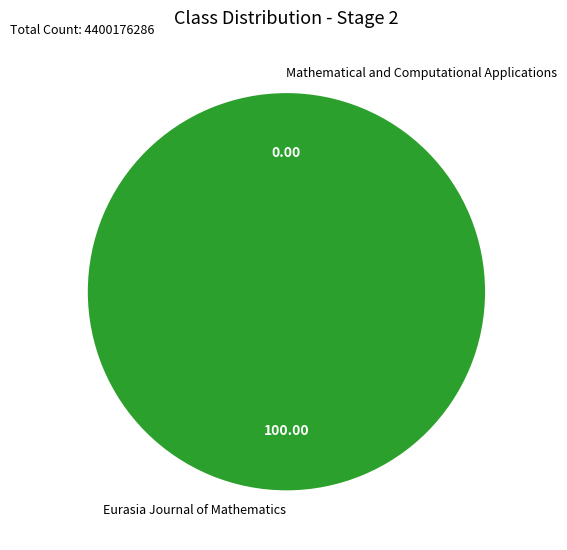

Which slice represents more than half of the pie?

Eurasia Journal of Mathematics